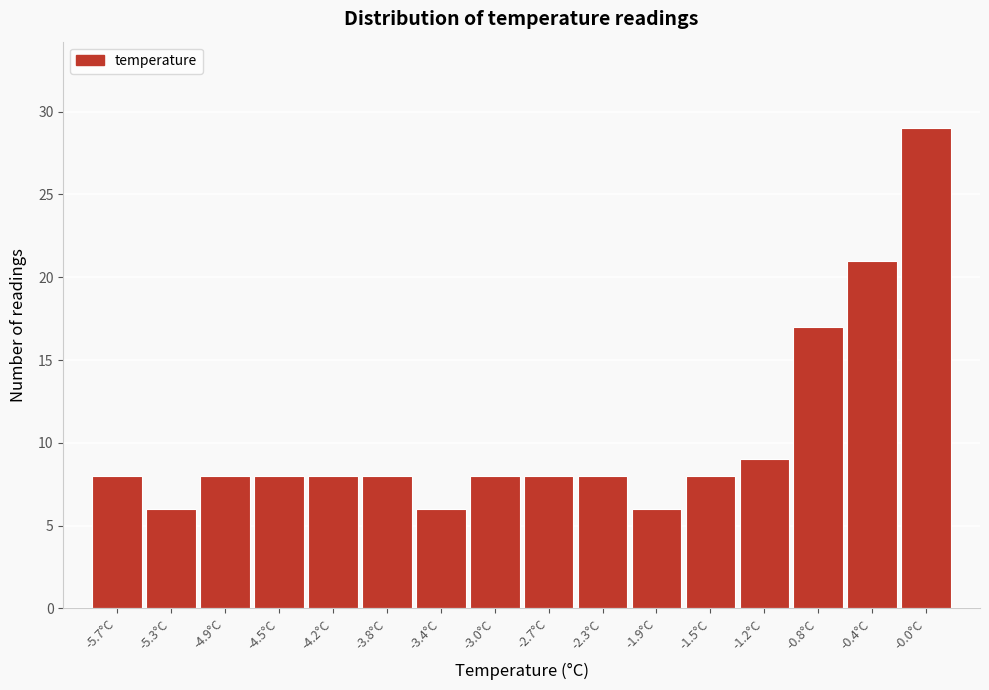

Reading left to right, list every bar in this chart as the range it spans on the x-axis followed by its height. Neither the bar edges nor the heights are printed on the chart, so give them approximately, as read against the axes.

-5.850 to -5.475: 8
-5.475 to -5.100: 6
-5.100 to -4.725: 8
-4.725 to -4.350: 8
-4.350 to -3.975: 8
-3.975 to -3.600: 8
-3.600 to -3.225: 6
-3.225 to -2.850: 8
-2.850 to -2.475: 8
-2.475 to -2.100: 8
-2.100 to -1.725: 6
-1.725 to -1.350: 8
-1.350 to -0.975: 9
-0.975 to -0.600: 17
-0.600 to -0.225: 21
-0.225 to 0.150: 29